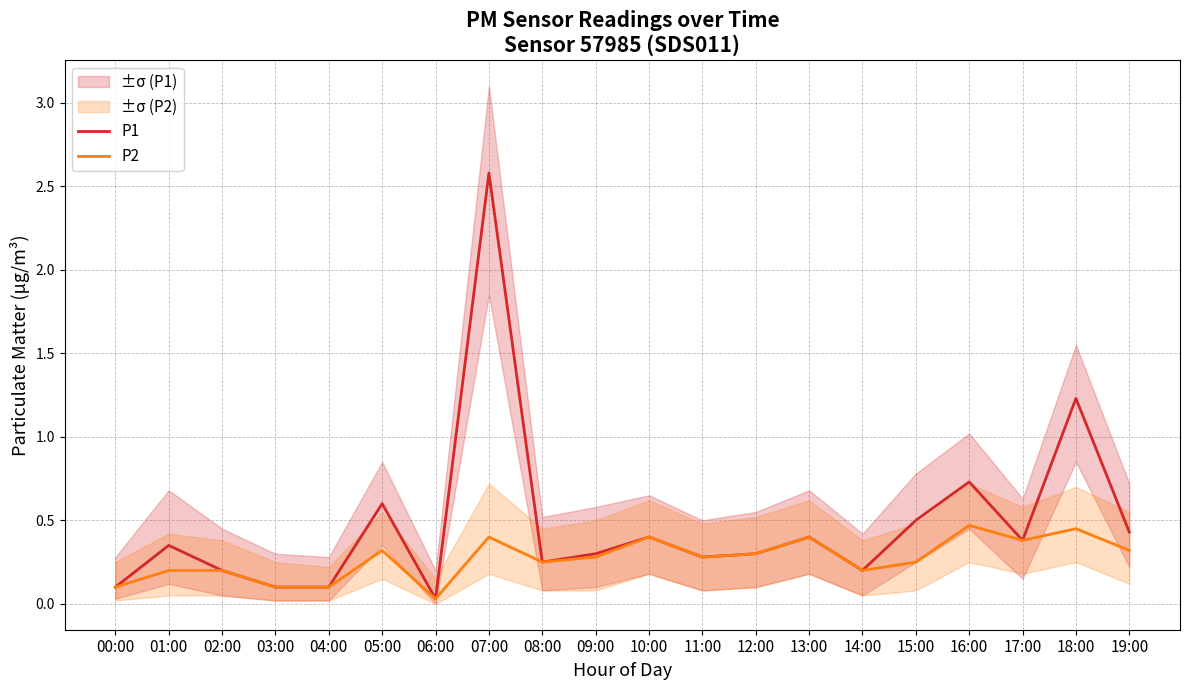

Read the P2 value at 14:00.

0.2